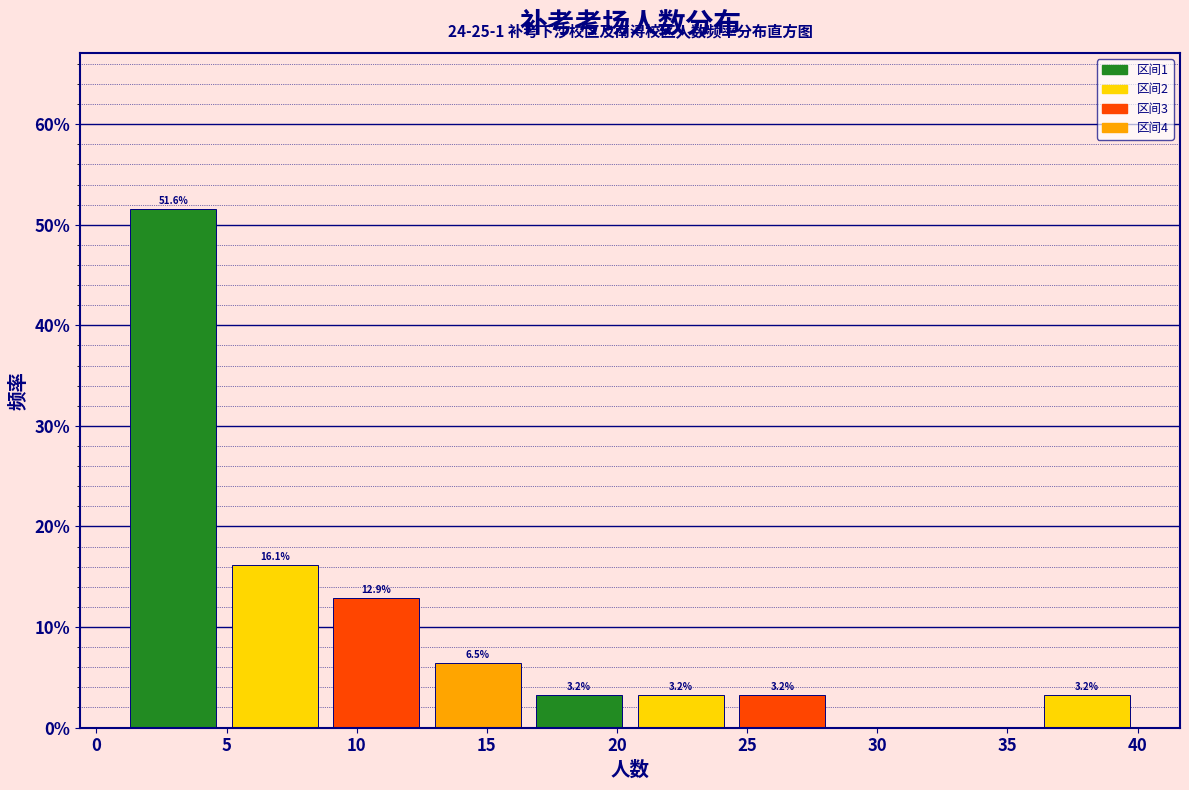

Over which range of the x-axis is the bar tallest?

1.0 to 4.9